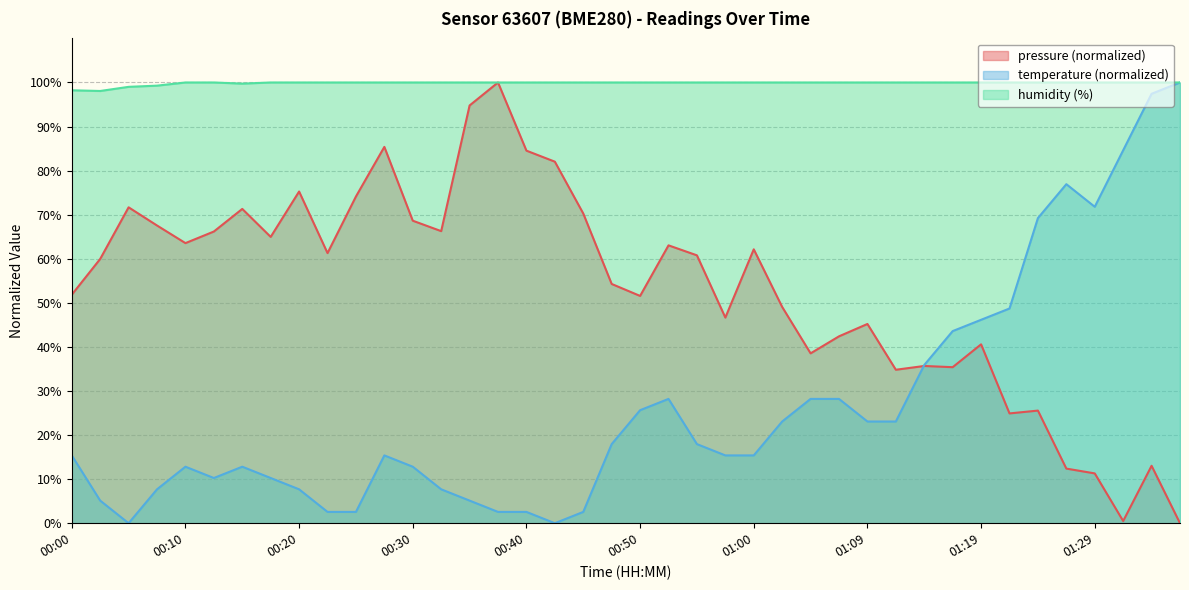

Reading right to left, list all the values displayed in this chart.

pressure: 0.0	13.0	0.5	11.3	12.4	25.6	24.9	40.6	35.4	35.7	34.8	45.2	42.4	38.5	49.1	62.1	46.7	60.8	63.0	51.6	54.3	70.3	82.0	84.5	100.0	94.8	66.3	68.6	85.4	74.1	61.3	75.3	65.0	71.3	66.2	63.6	67.5	71.7	60.0	51.8
temperature: 100.0	97.4	84.6	71.8	76.9	69.2	48.7	46.2	43.6	35.9	23.1	23.1	28.2	28.2	23.1	15.4	15.4	17.9	28.2	25.6	17.9	2.6	0.0	2.6	2.6	5.1	7.7	12.8	15.4	2.6	2.6	7.7	10.3	12.8	10.3	12.8	7.7	0.0	5.1	15.4
humidity: 100.0	100.0	100.0	100.0	100.0	100.0	100.0	100.0	100.0	100.0	100.0	100.0	100.0	100.0	100.0	100.0	100.0	100.0	100.0	100.0	100.0	100.0	100.0	100.0	100.0	100.0	100.0	100.0	100.0	100.0	100.0	100.0	100.0	99.7	100.0	100.0	99.3	99.0	98.1	98.2